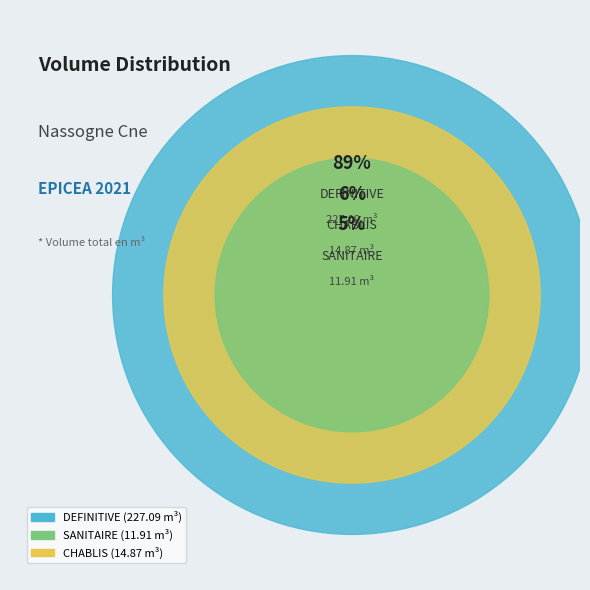

Does 21 account for over 50% of the chart?

No